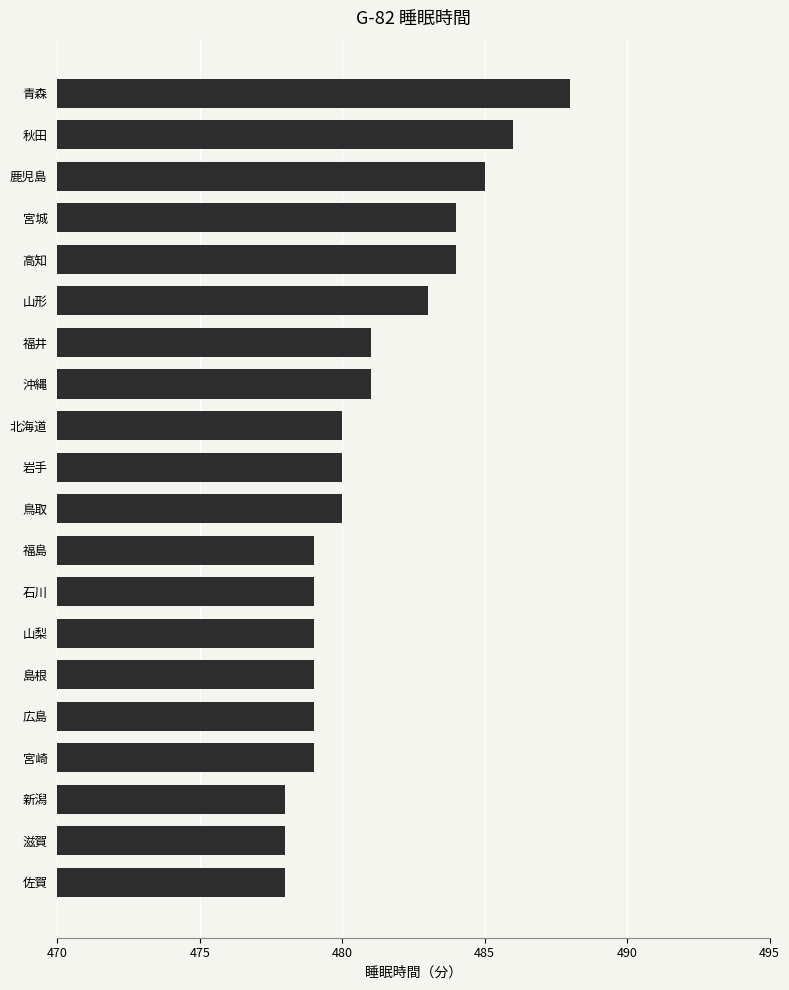

Count the values in the range 479 to 484.

14